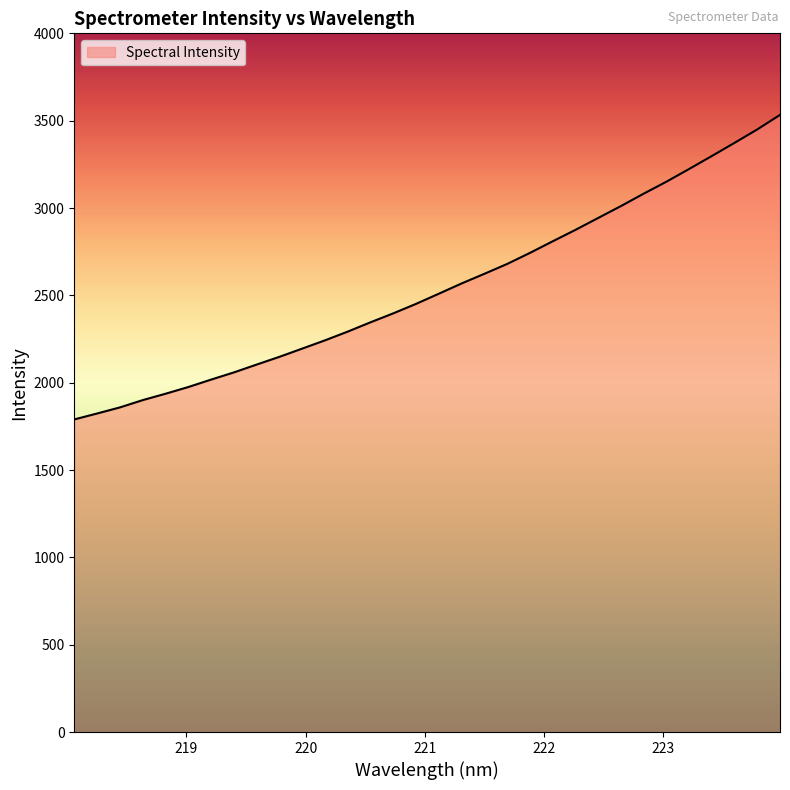

What is the difference between the maximum and minimum values?

1743.3